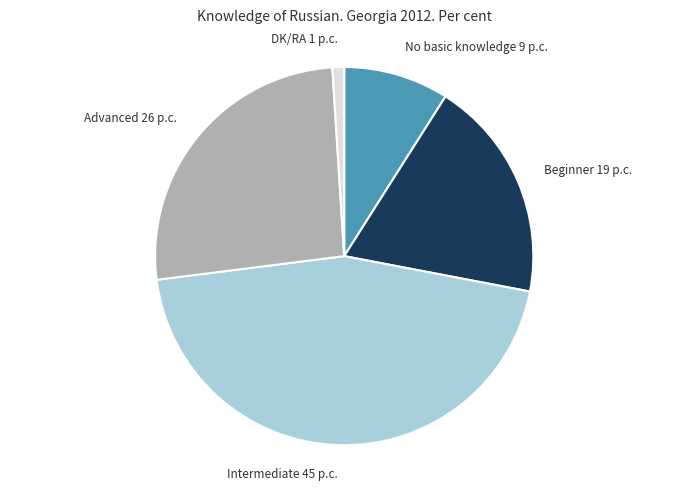

How many segments does this pie chart have?

5